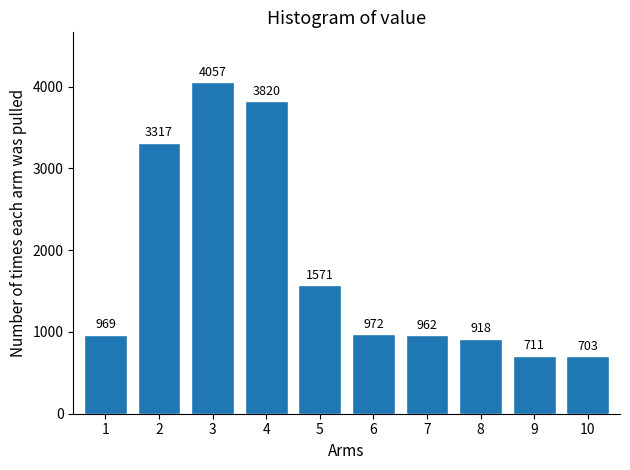

Reading left to right, list all the values displayed in this chart.

1=969	2=3317	3=4057	4=3820	5=1571	6=972	7=962	8=918	9=711	10=703